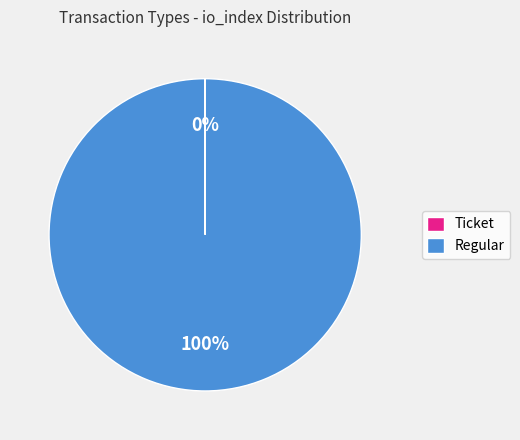

To the nearest percent, what is the average slice percentage?

50%